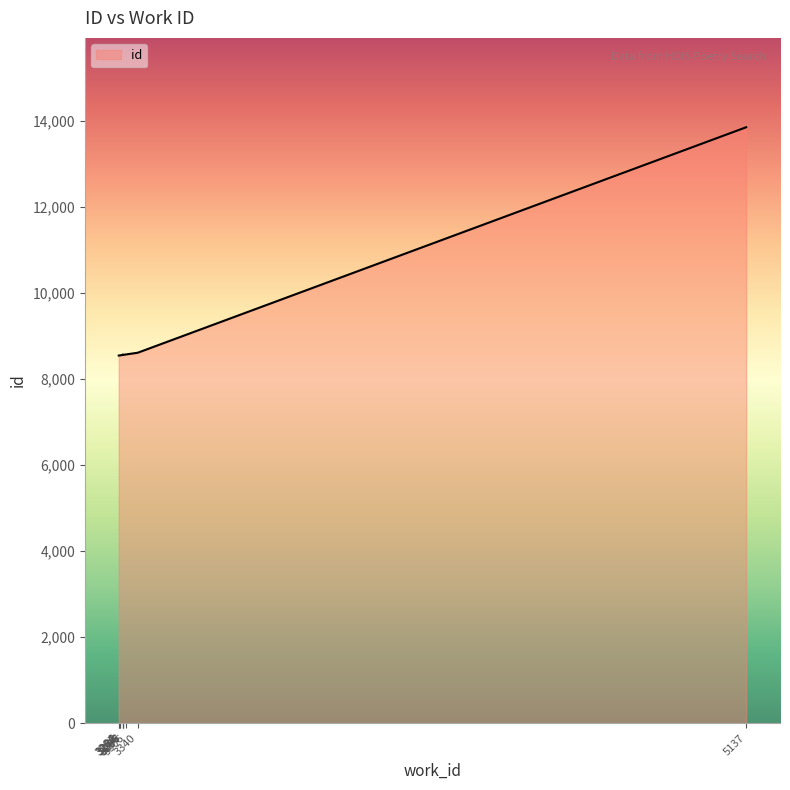

What is the greatest value displayed?

13854